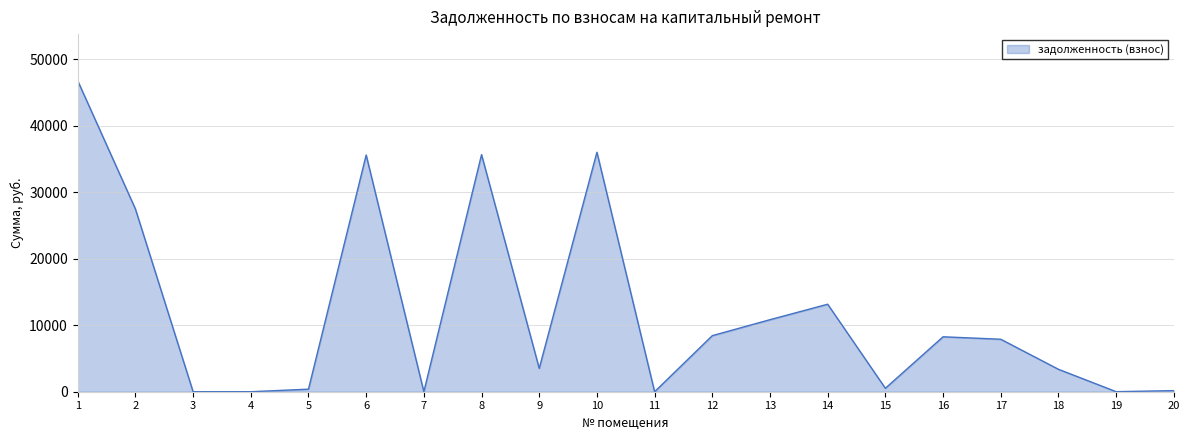

At which label is the value closest to 23367?

2